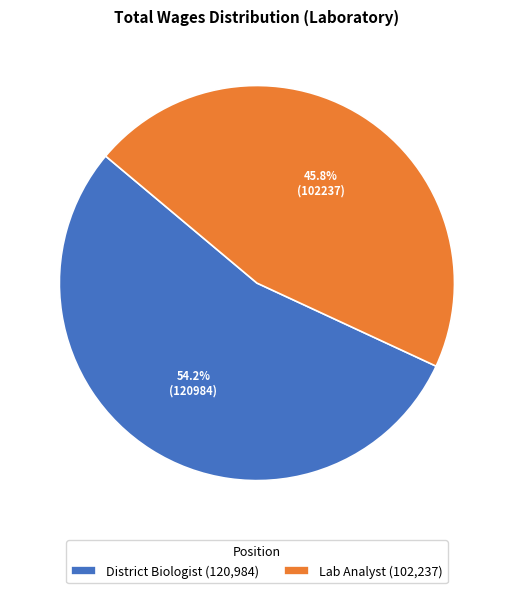

What is the smallest slice in the pie chart?

Lab Analyst